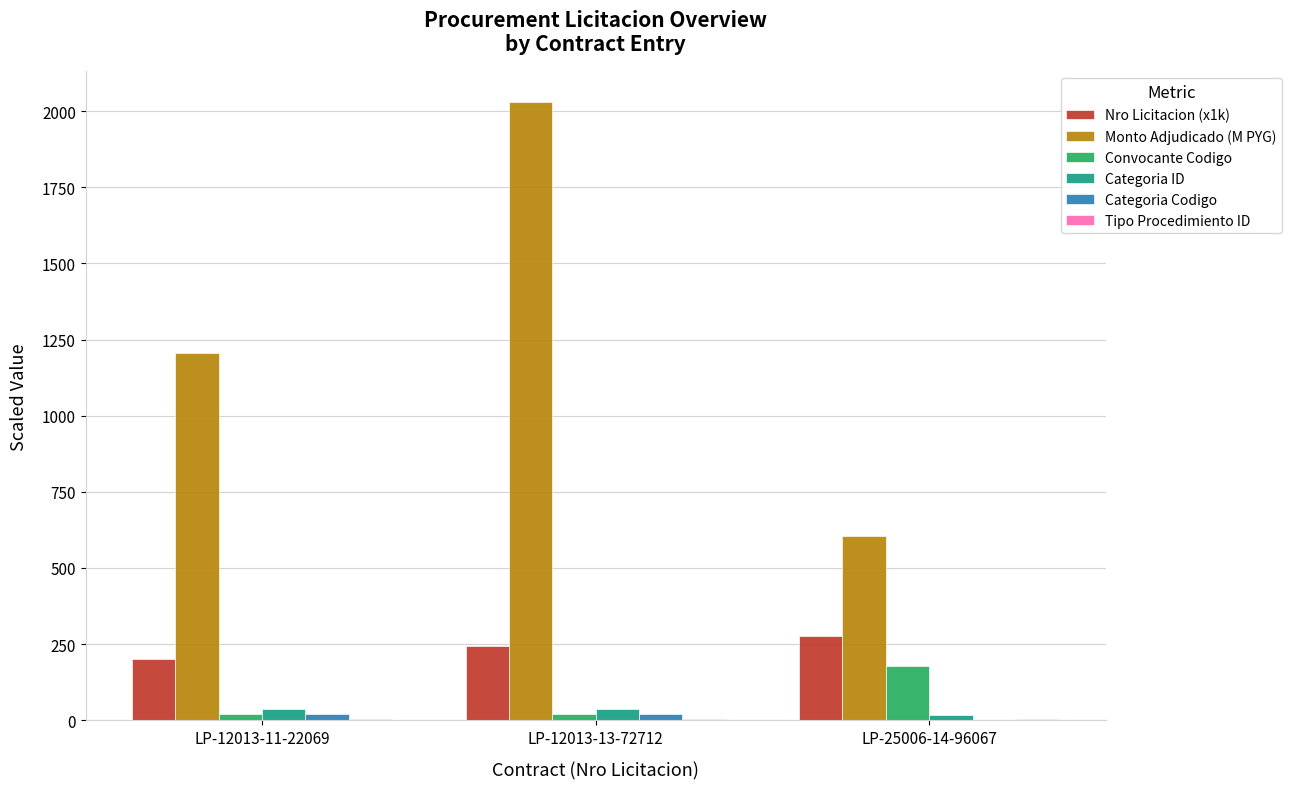

What is the highest value of the Convocante Codigo series?

179.0